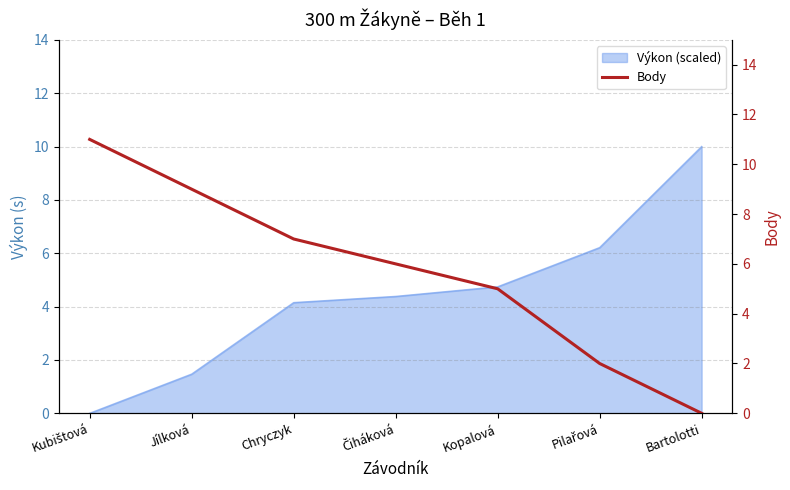

What is the maximum value for Výkon (scaled)?

10.0